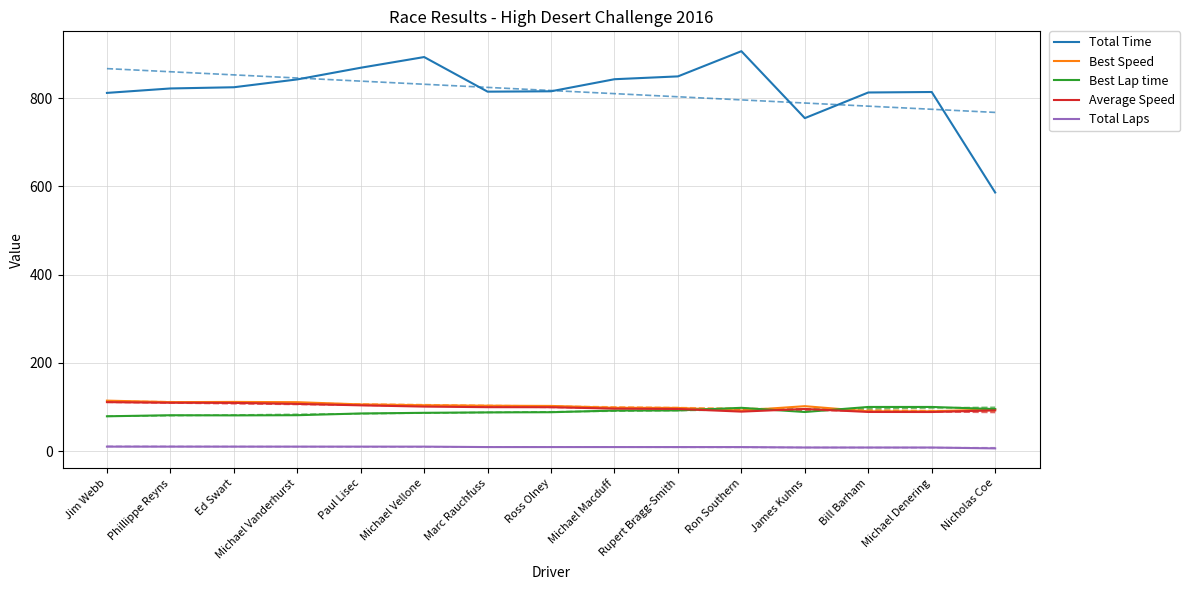

Is the value of Best Speed at Bill Barham greater than the value of Best Lap time at Bill Barham?

No